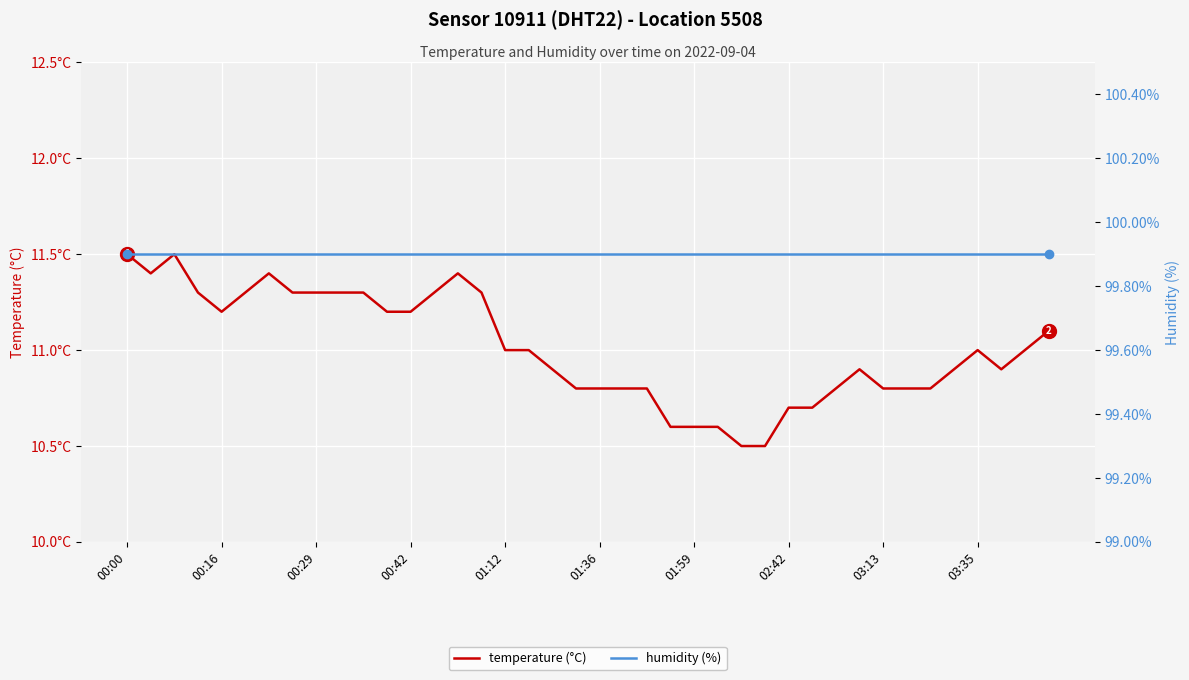

At 03:35, list the series in order from smallest to largest.

temperature (°C), humidity (%)